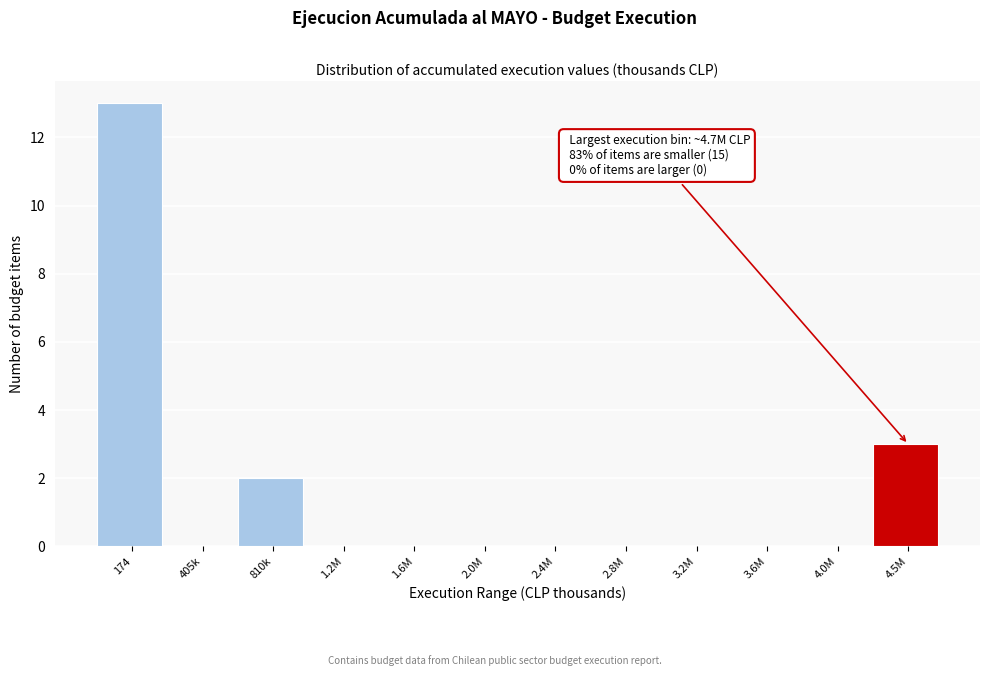

Reading right to left, what are all the values shown in this chart?

4.5M=3	4.0M=0	3.6M=0	3.2M=0	2.8M=0	2.4M=0	2.0M=0	1.6M=0	1.2M=0	810k=2	405k=0	174=13